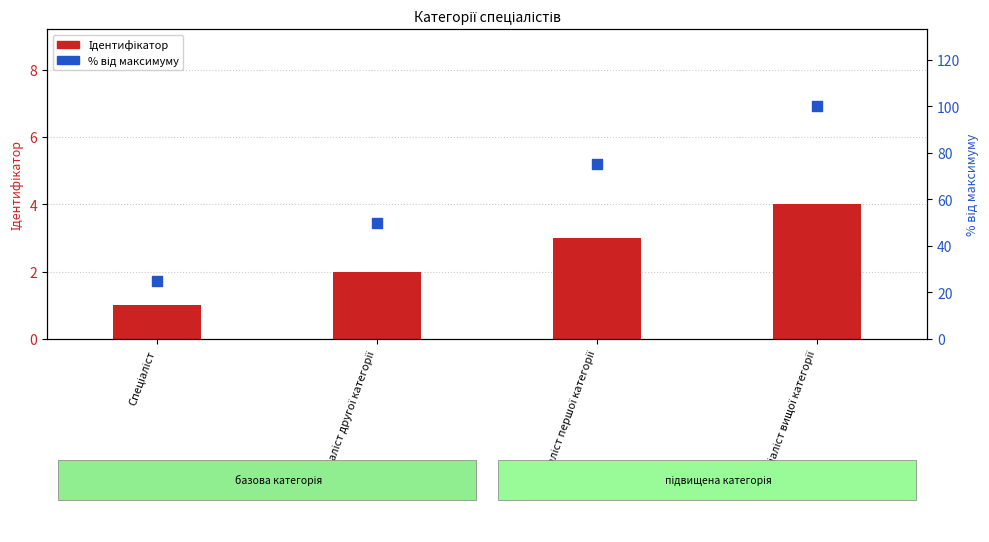

Which series reaches the maximum Y coordinate?

% від максимуму